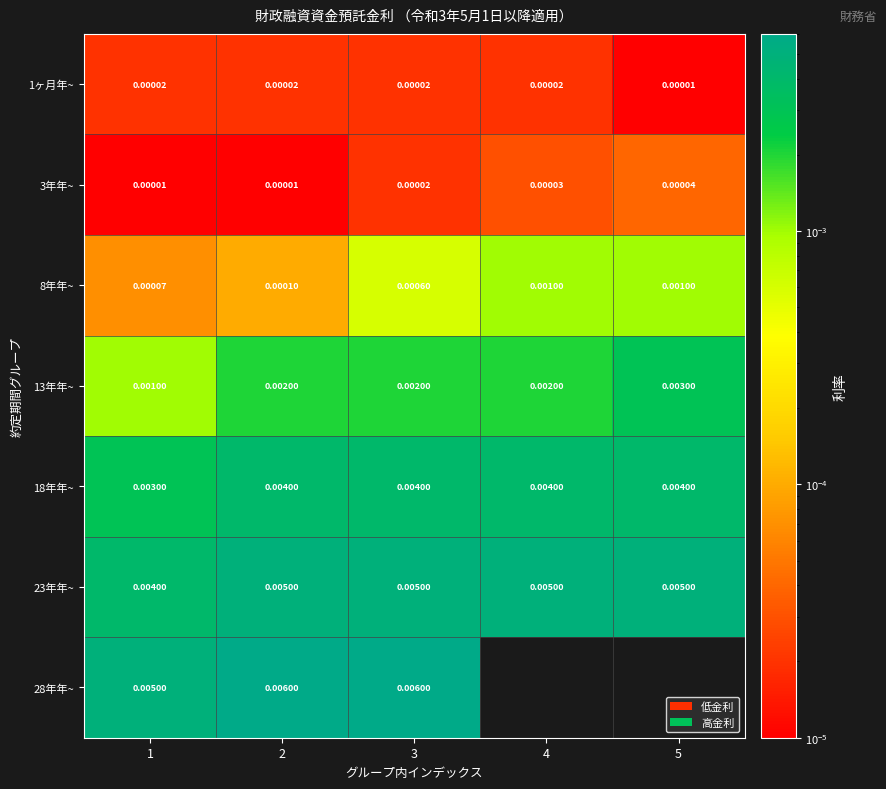

Is the value of 8年年~ at 1 greater than the value of 23年年~ at 4?

No